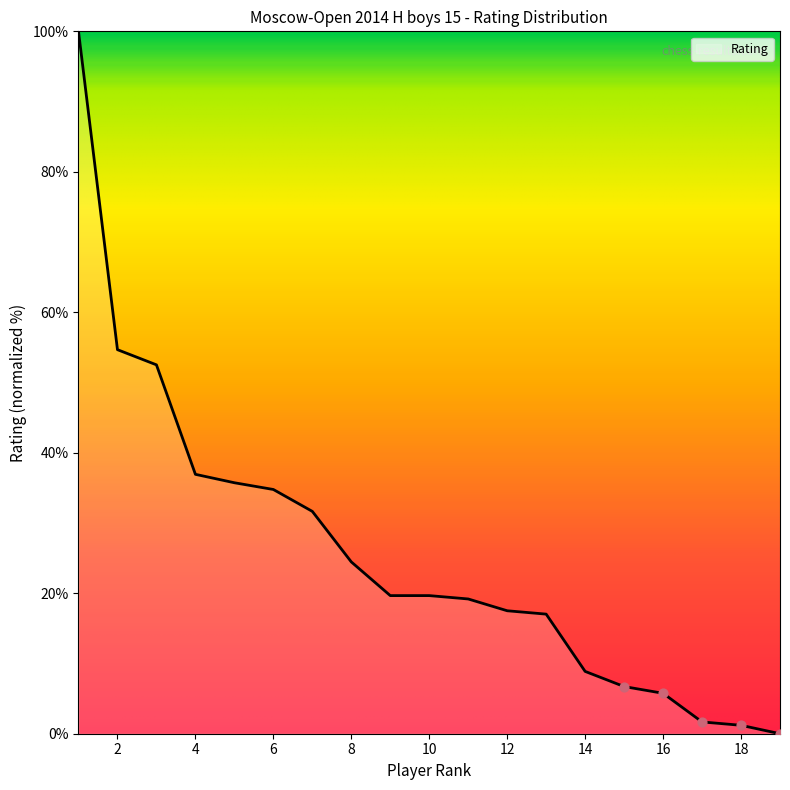

What is the difference between the maximum and minimum values?

100.0